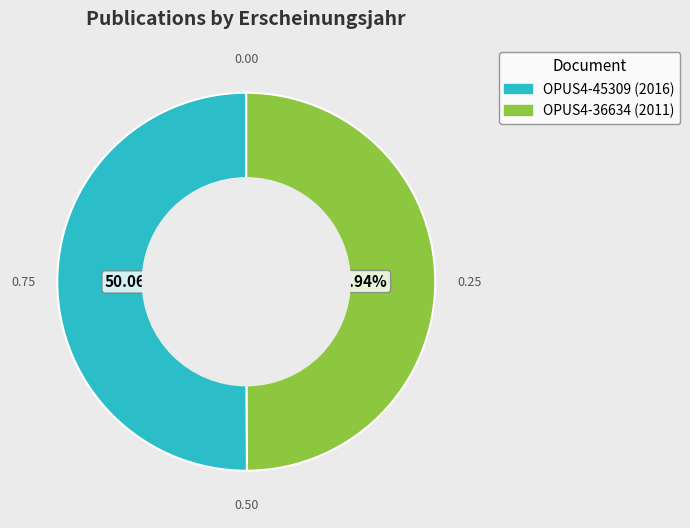

To the nearest percent, what is the average slice percentage?

50%